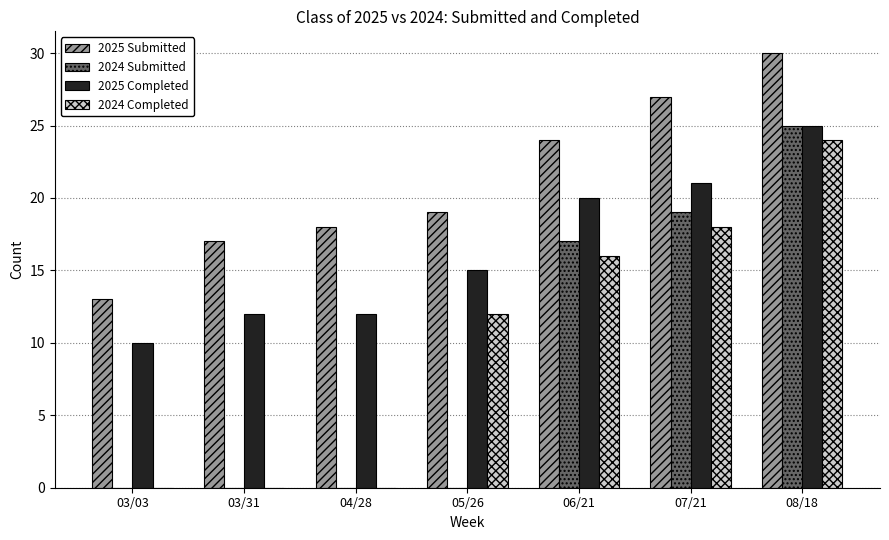

At which label is 2024 Completed closest to 12?

05/26